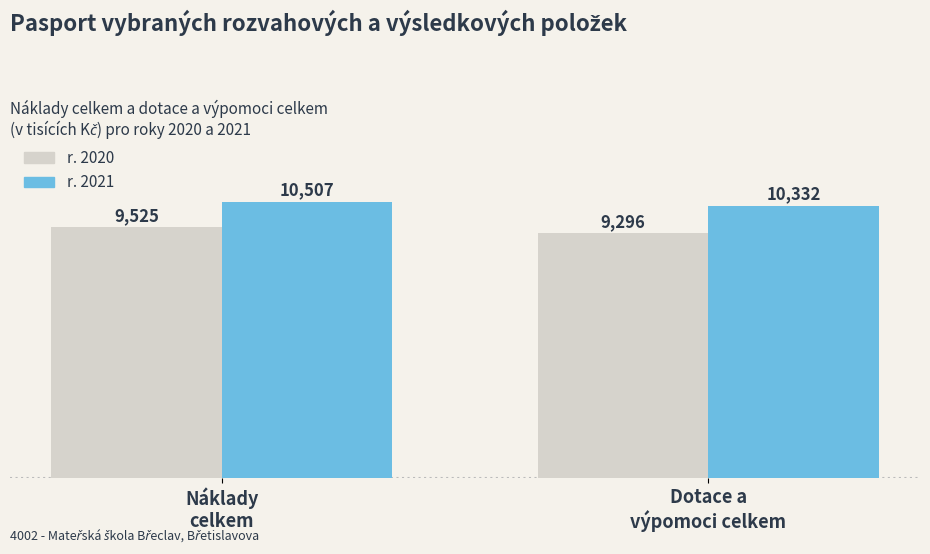

What is the difference between the r. 2021 values at Dotace a
výpomoci celkem and Náklady
celkem?

175